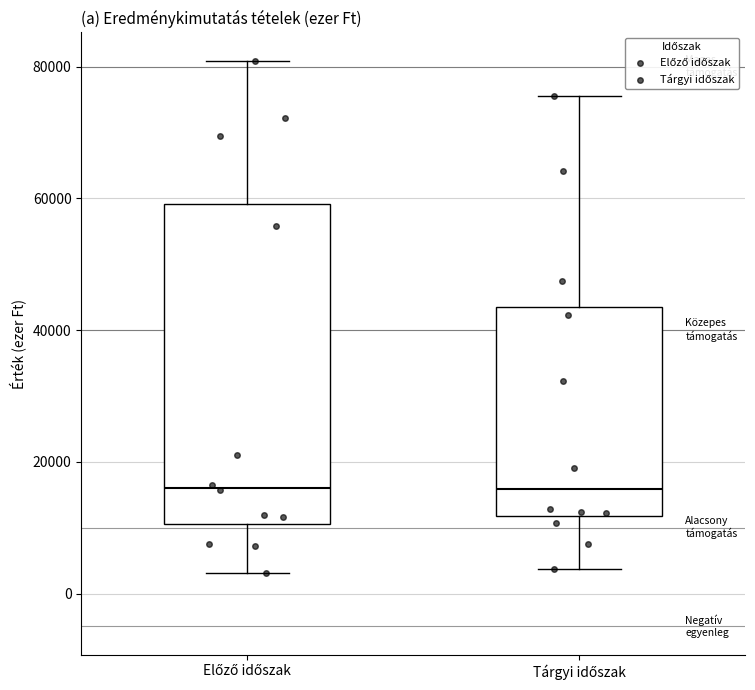

Reading left to right, transcribe this box plot: for each box, give where its median line is, the range the box spans, and where its two whiskers end, as read against the y-axis. The values are not printed on the chart, so give them approximately, as read against the axis.

Előző időszak: median 16000, box 10000 to 60000, whiskers 4000 to 80000
Tárgyi időszak: median 16000, box 12000 to 44000, whiskers 4000 to 76000